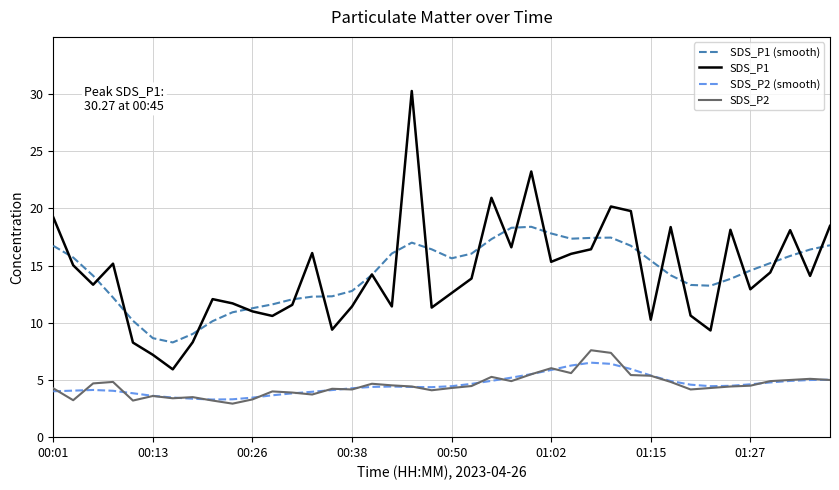

True or false: SDS_P2 (smooth) and SDS_P1 cross at least once.

False